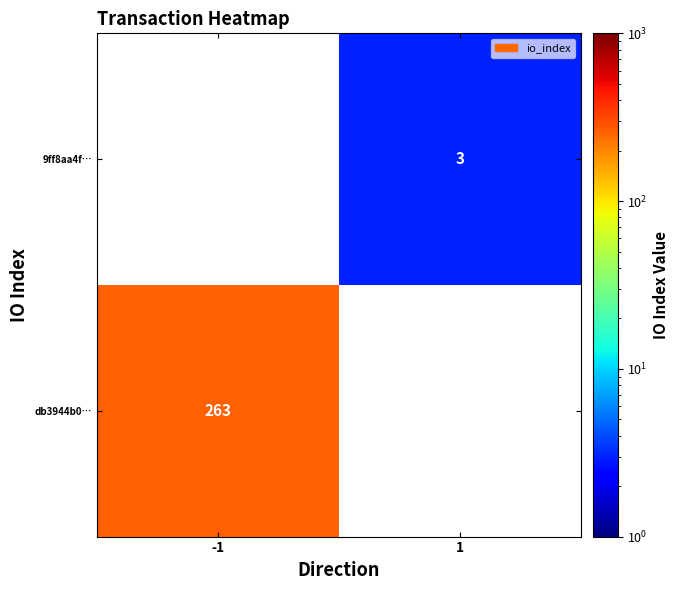

The value of 9ff8aa4f… at 1 is 5. True or false?

False